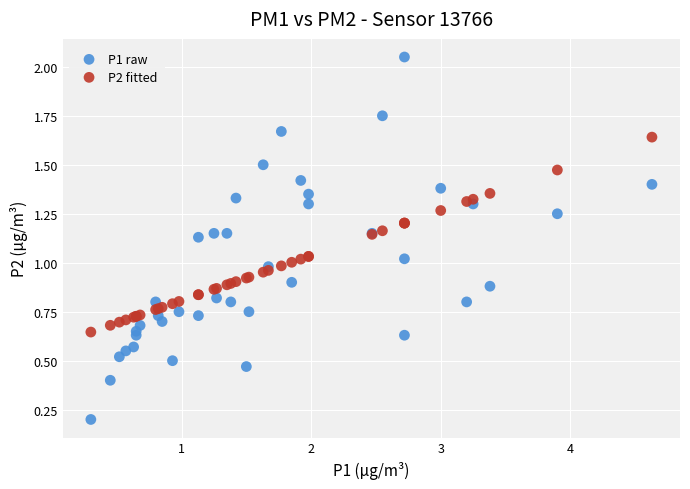

Which series has the largest Y range (max minus min)?

P1 raw